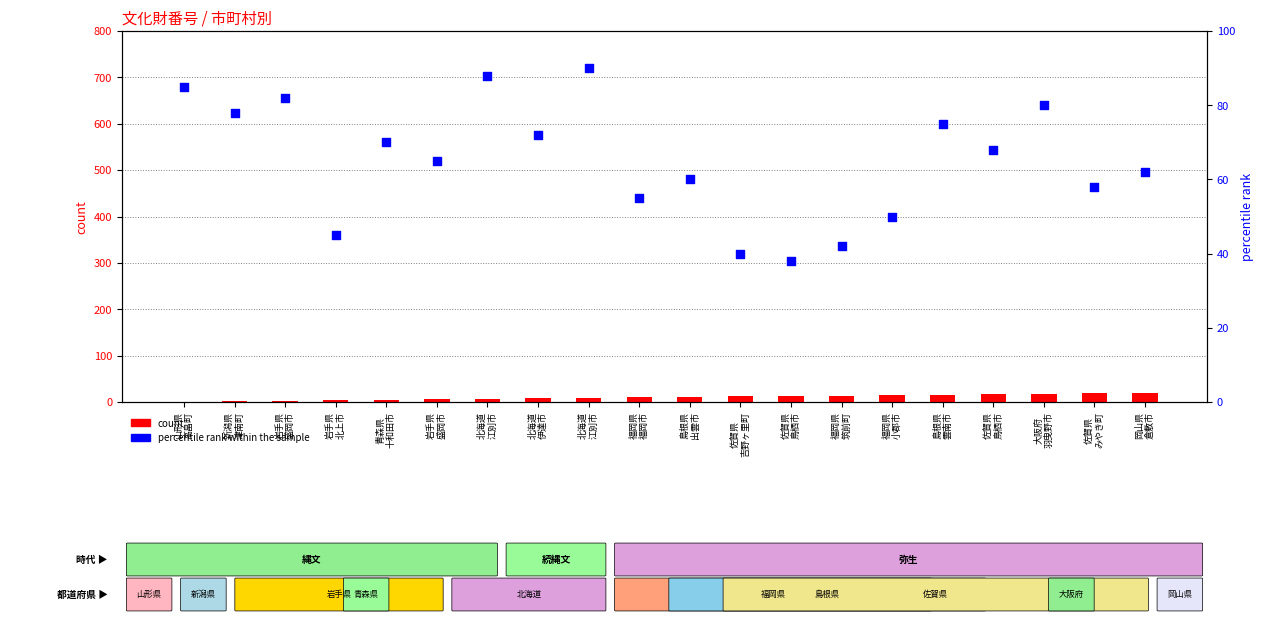

At how many categories does at least one series exceed 4?

20